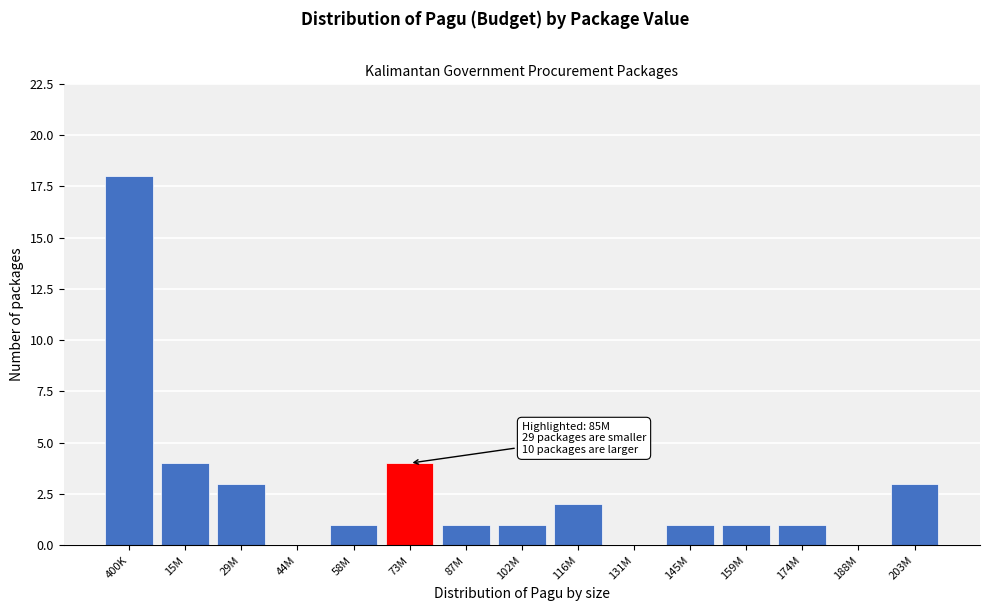

Reading right to left, transcribe all the data shown in this chart.

203M=3	188M=0	174M=1	159M=1	145M=1	131M=0	116M=2	102M=1	87M=1	73M=4	58M=1	44M=0	29M=3	15M=4	400K=18